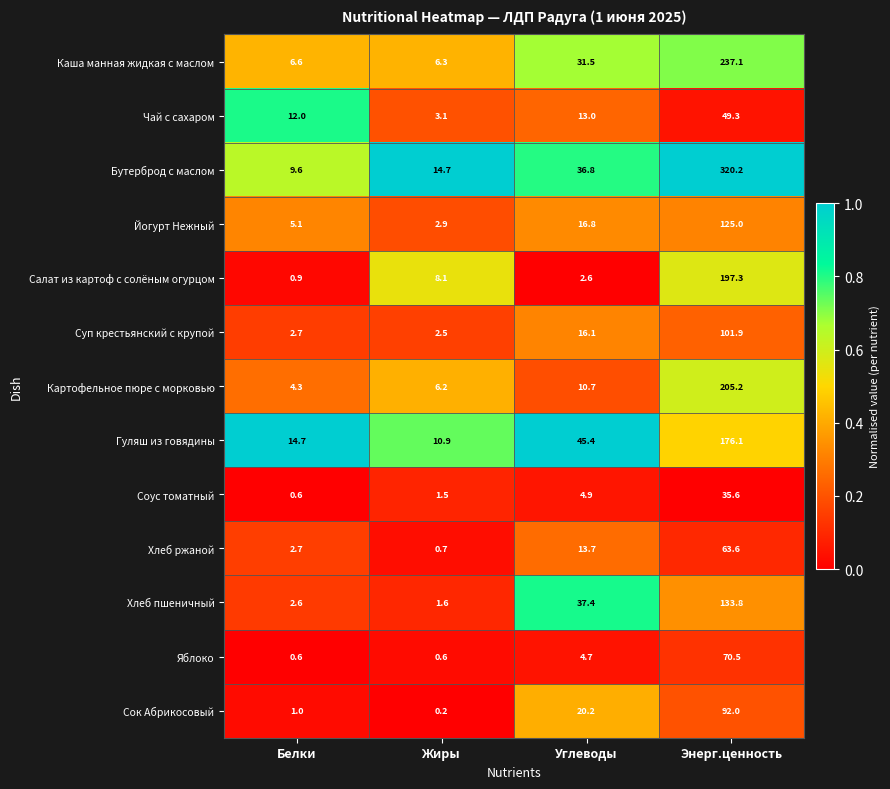

At which category does the chart reach its peak across all series?

Энерг.ценность